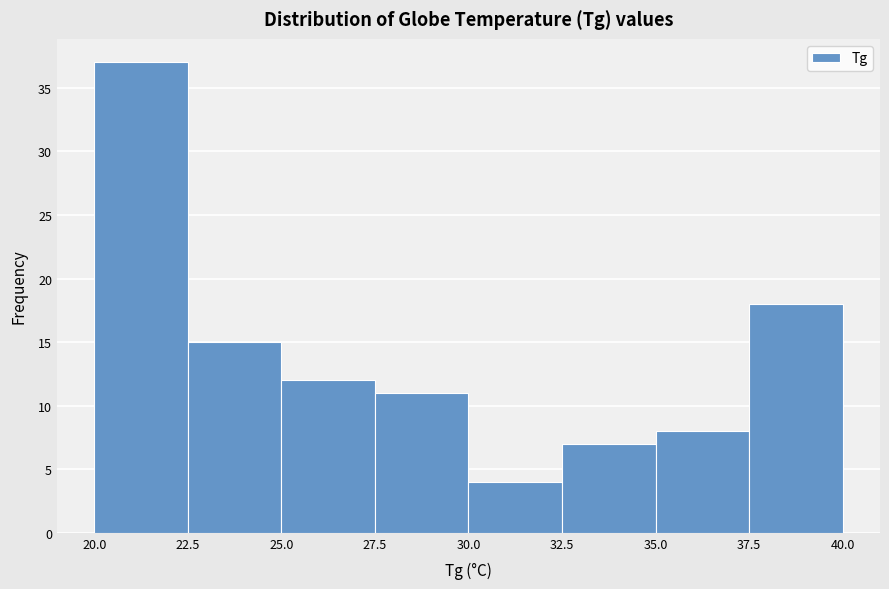

How tall is the bar that spans 37.5 to 40.0 on the x-axis? The values are not printed on the chart, so give them approximately, as read against the axis.

18